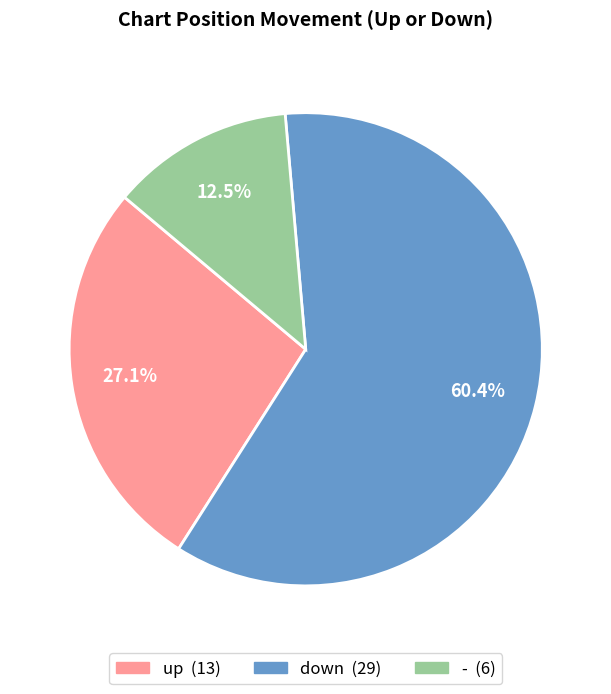

Does down account for over 50% of the chart?

Yes